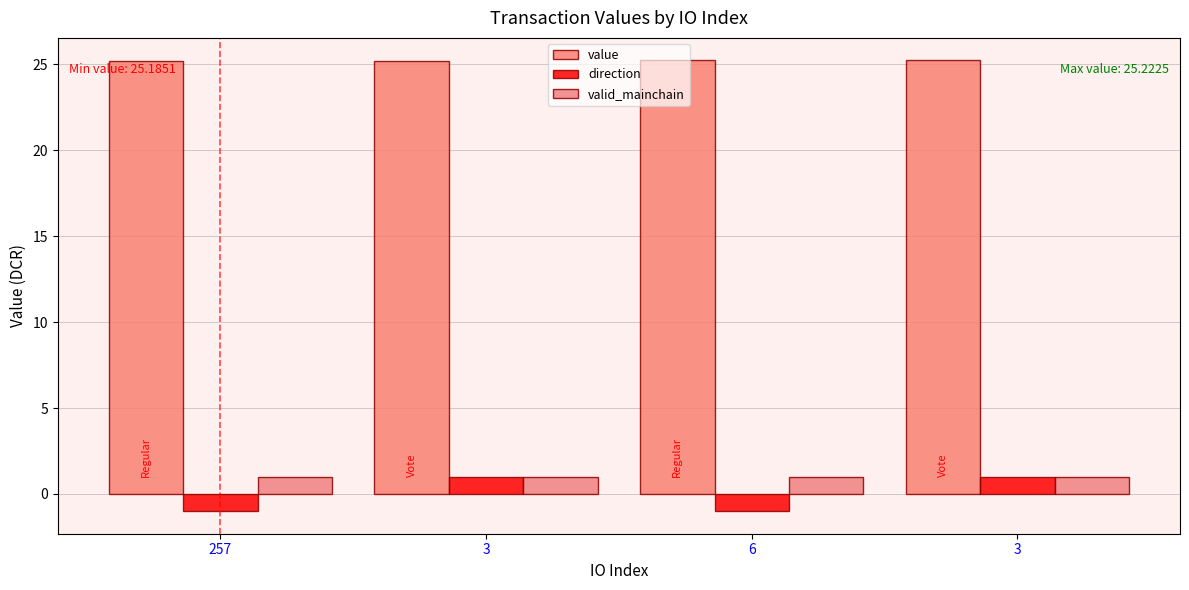

Count the number of categories in the chart.

4